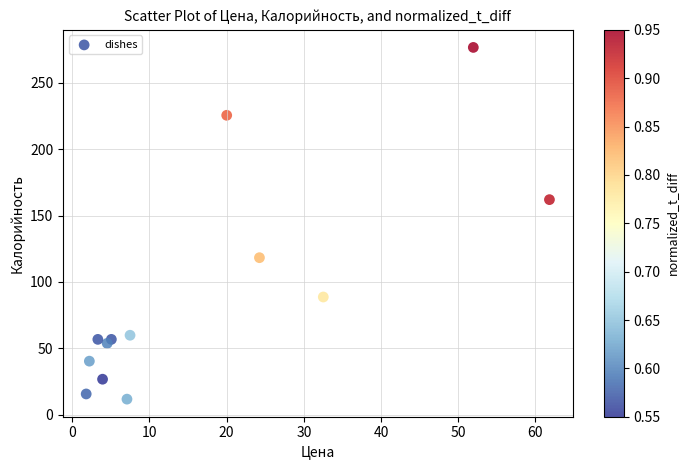

What is the range of X values (max minus min)?

60.0